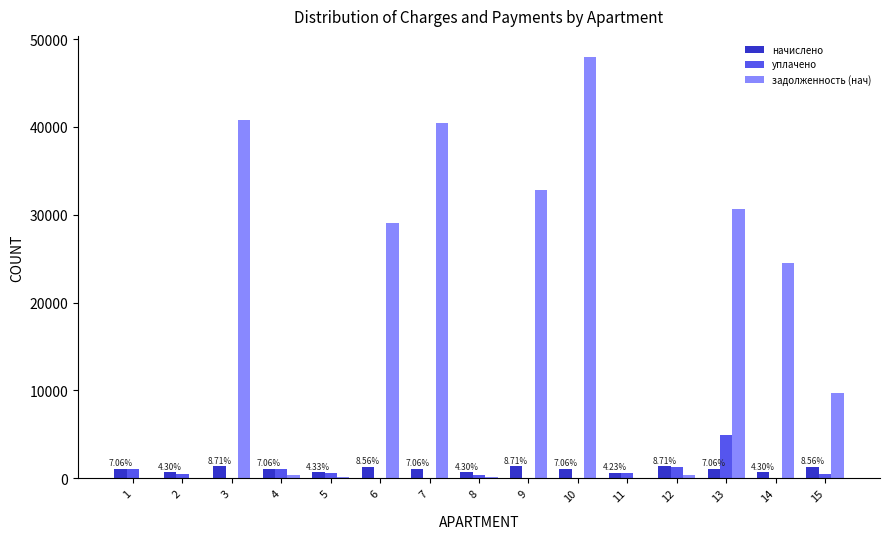

The value of задолженность (нач) at 2 is 17401.0. True or false?

False